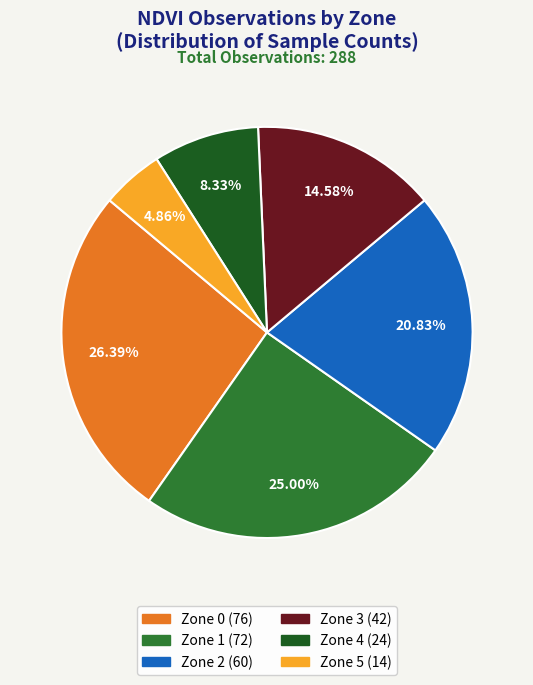

Approximately how many times larger is the value at Zone 0 compared to Zone 4?

3.2